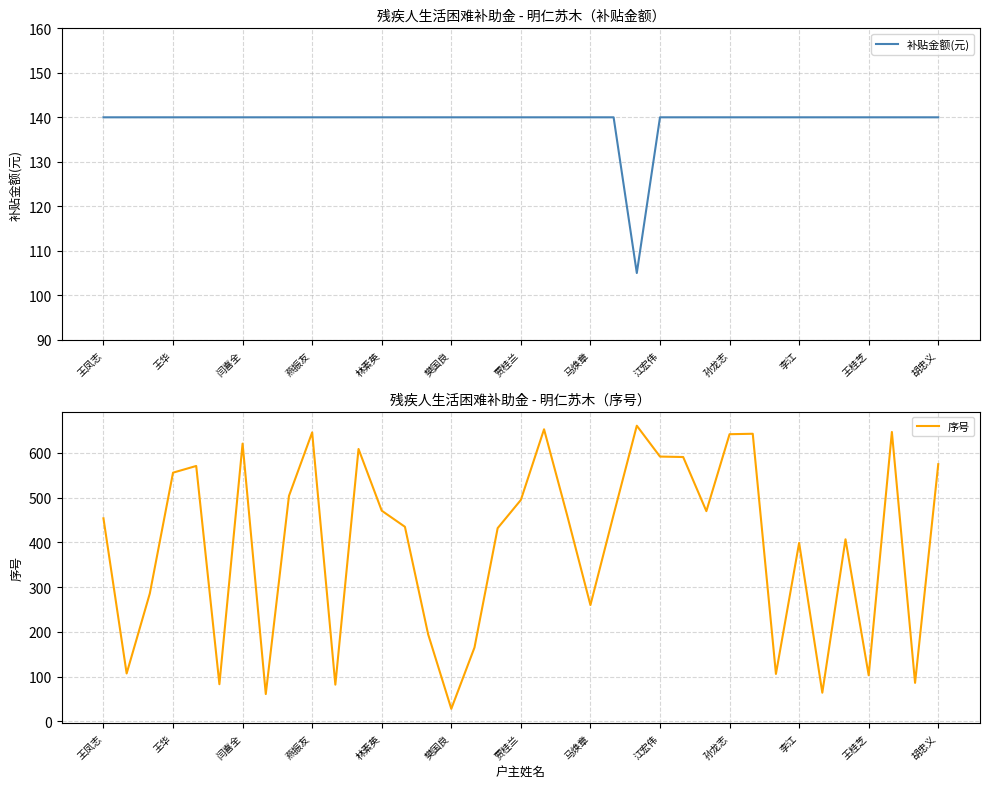

At which label does 序号 first exceed 460?

王华